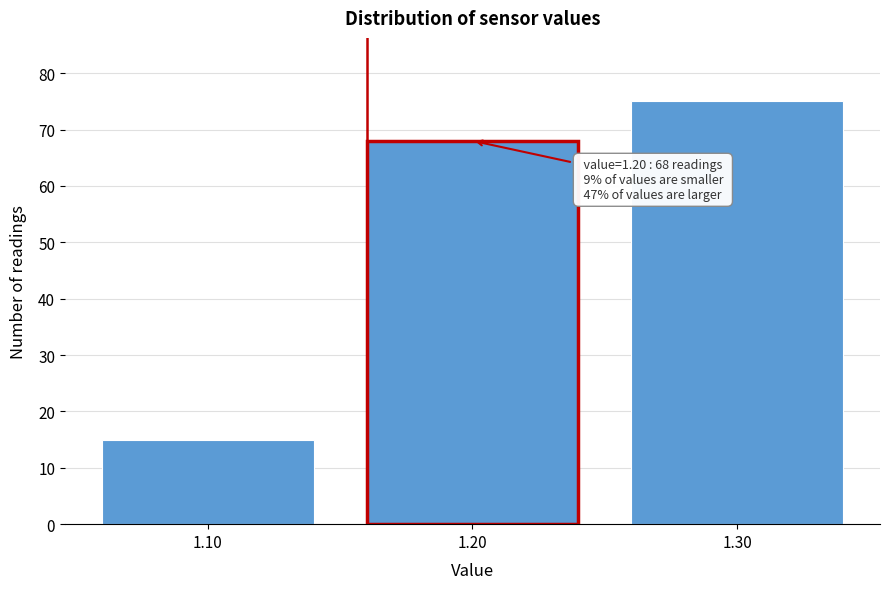

Over which range of the x-axis is the bar tallest?

1.25 to 1.35